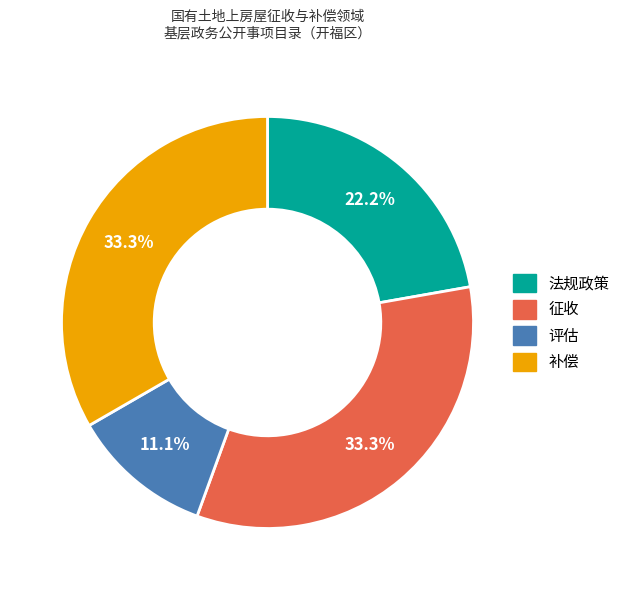

True or false: 征收 accounts for 33% of the total.

True